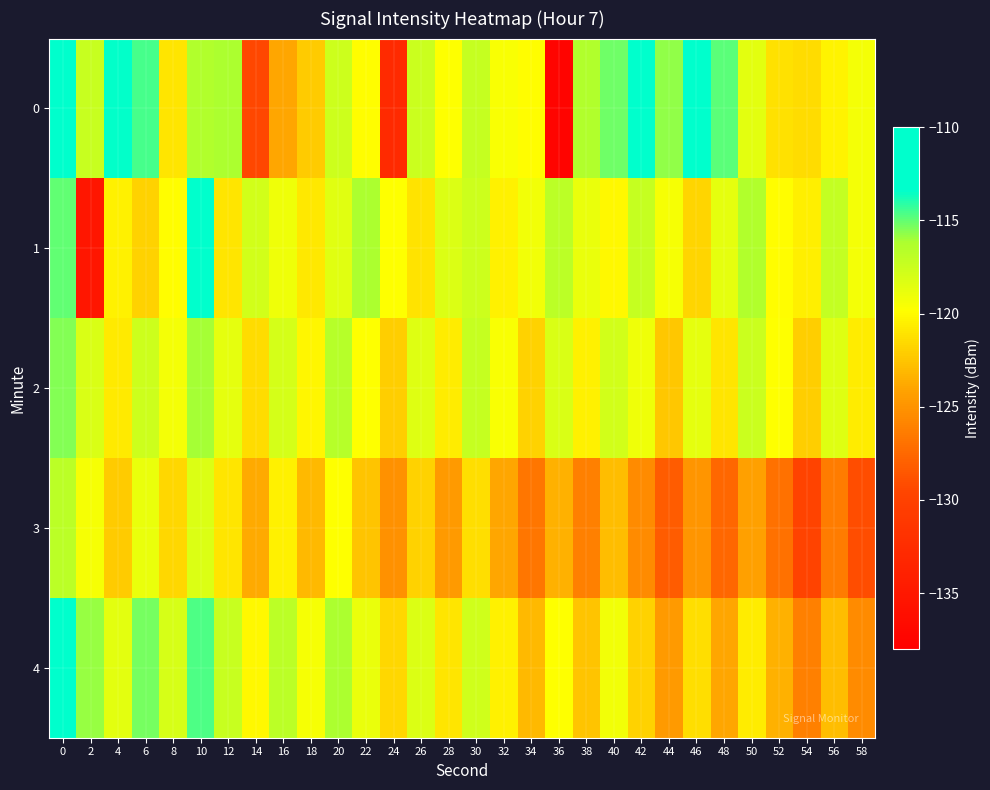

What is the spread (max minus min) of values at 40?

7.7